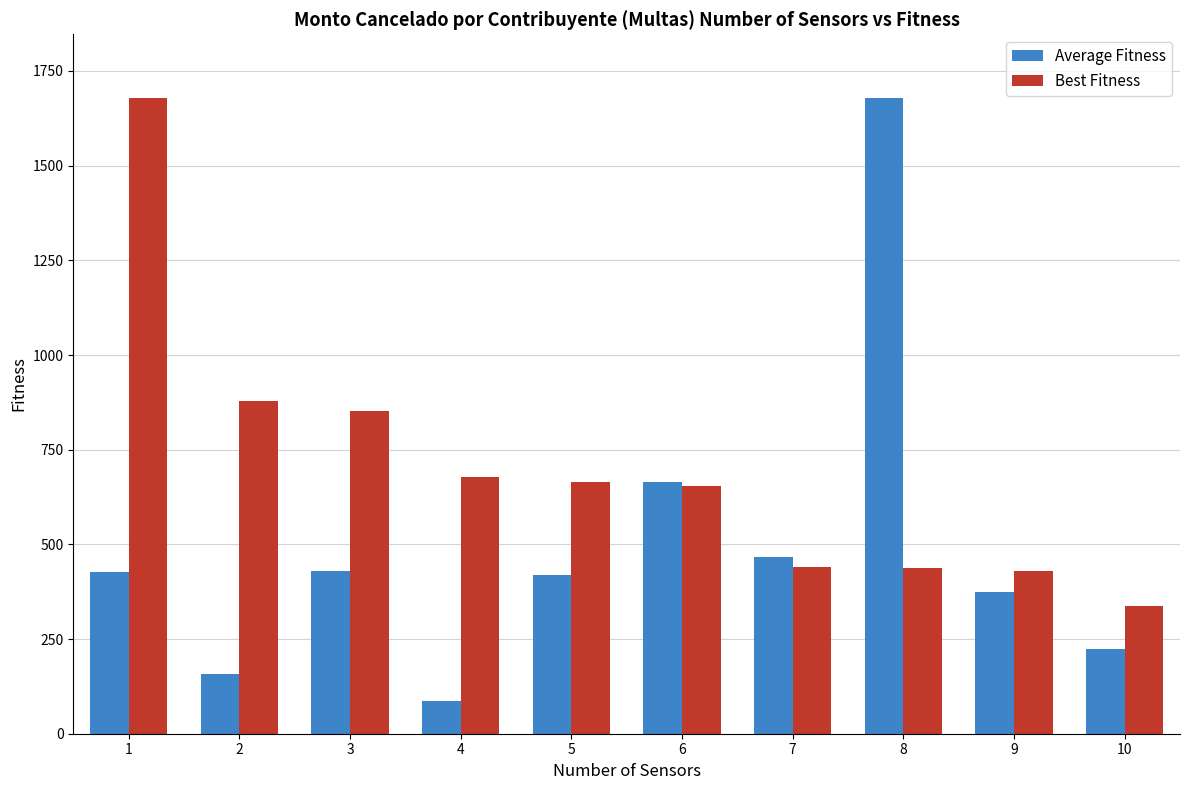

How many bars are there in each group?

2